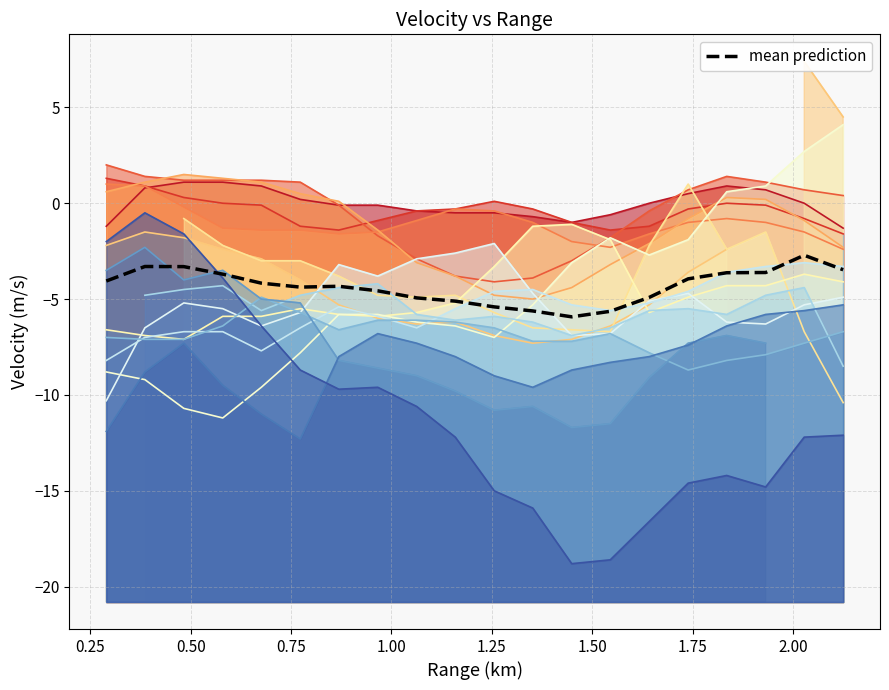

Reading left to right, what are all the values shown in this chart?

-4.1	-3.3	-3.3	-3.7	-4.2	-4.4	-4.3	-4.6	-4.9	-5.1	-5.4	-5.6	-5.9	-5.6	-4.9	-3.9	-3.6	-3.6	-2.7	-3.5